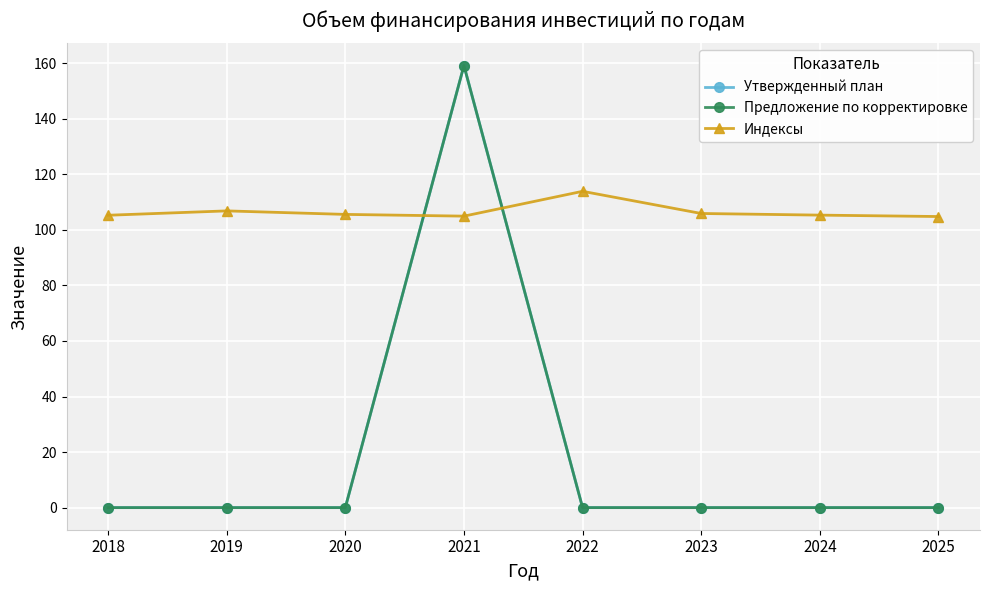

Is this an area chart (filled region under the line)?

No